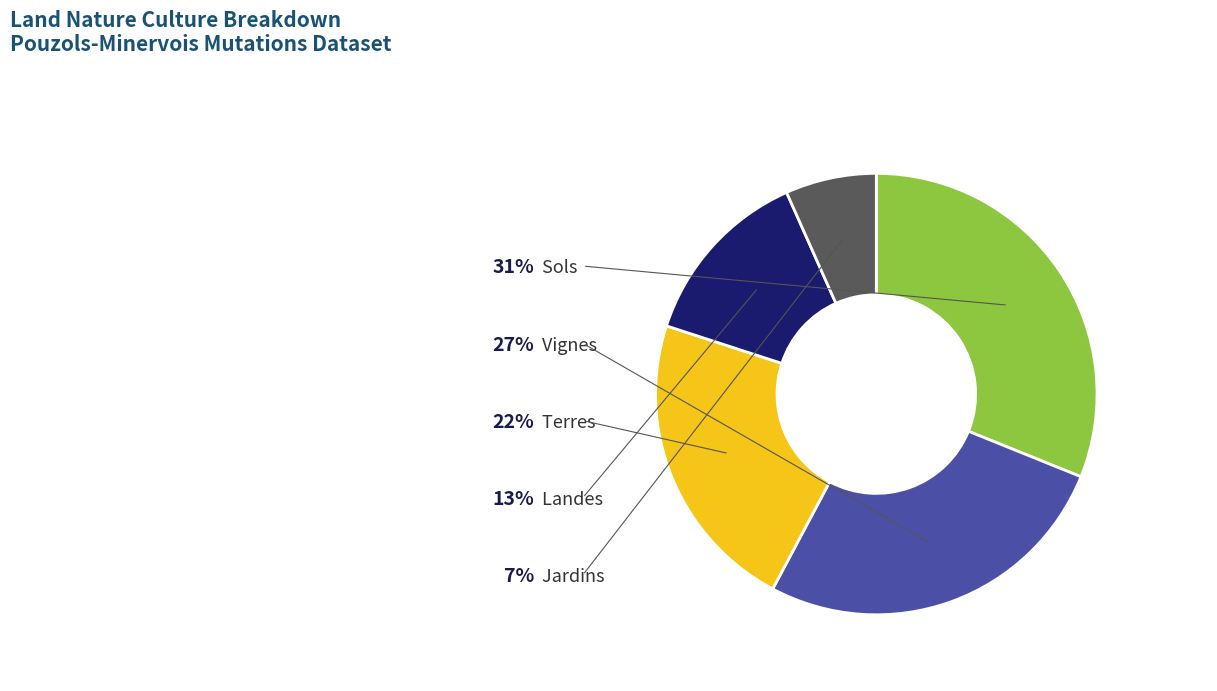

Does any single category account for the majority?

No